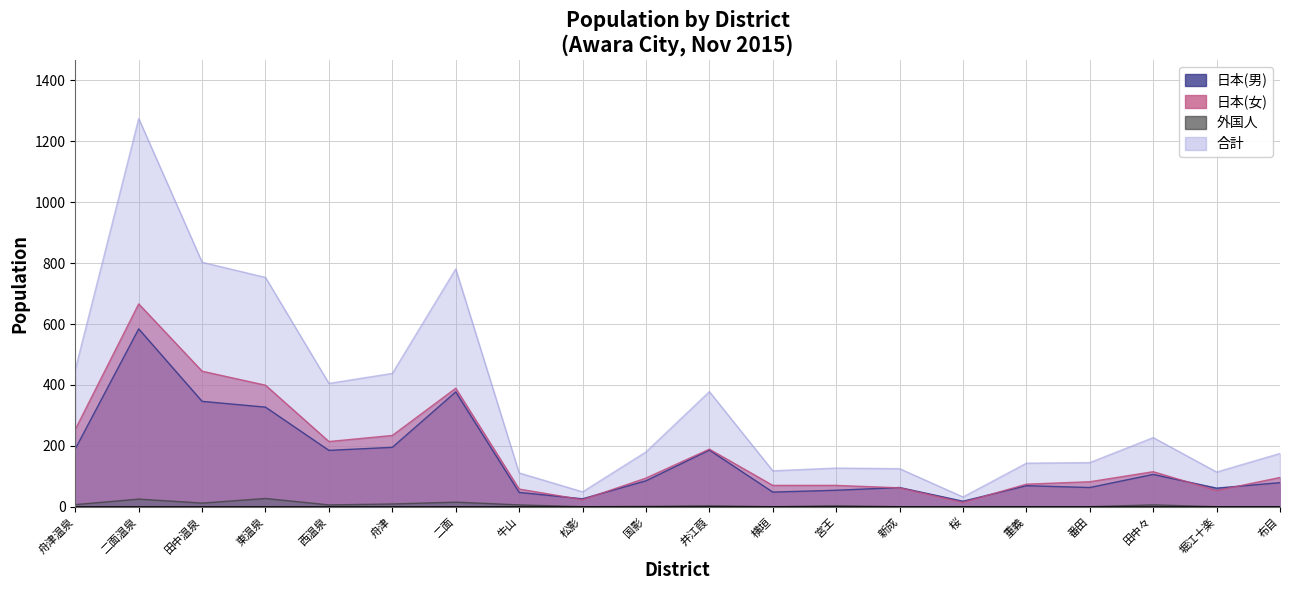

What is the label of the 16th point from the left?

重義